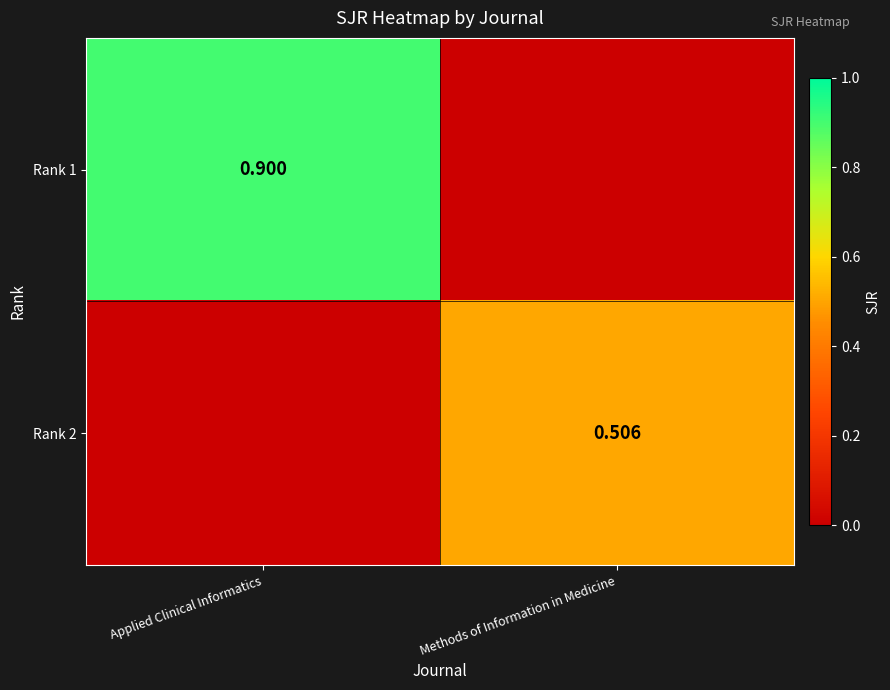

What is the total value across all series at Applied Clinical Informatics?

0.9